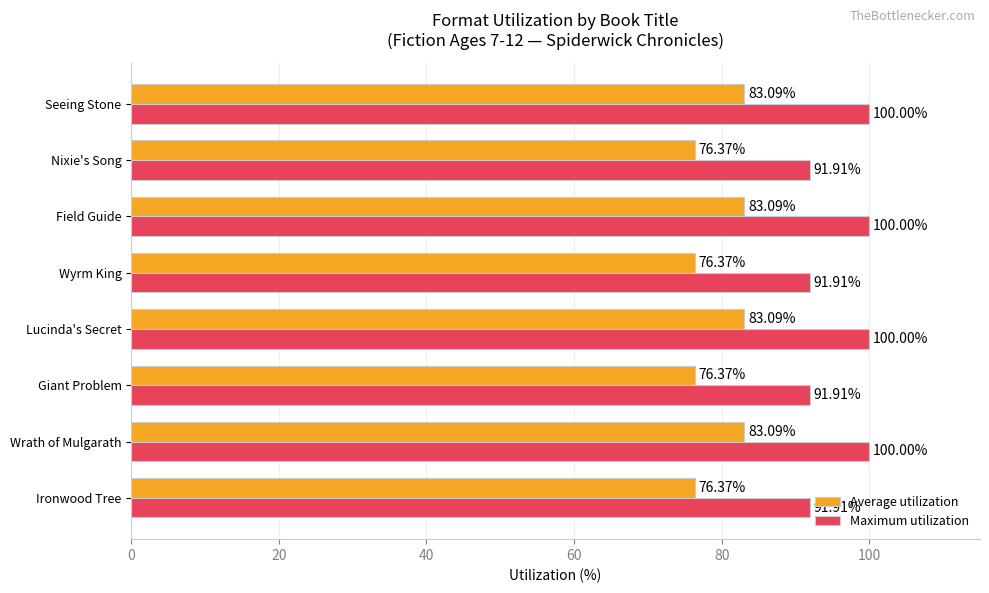

At how many categories does at least one series exceed 78?

8